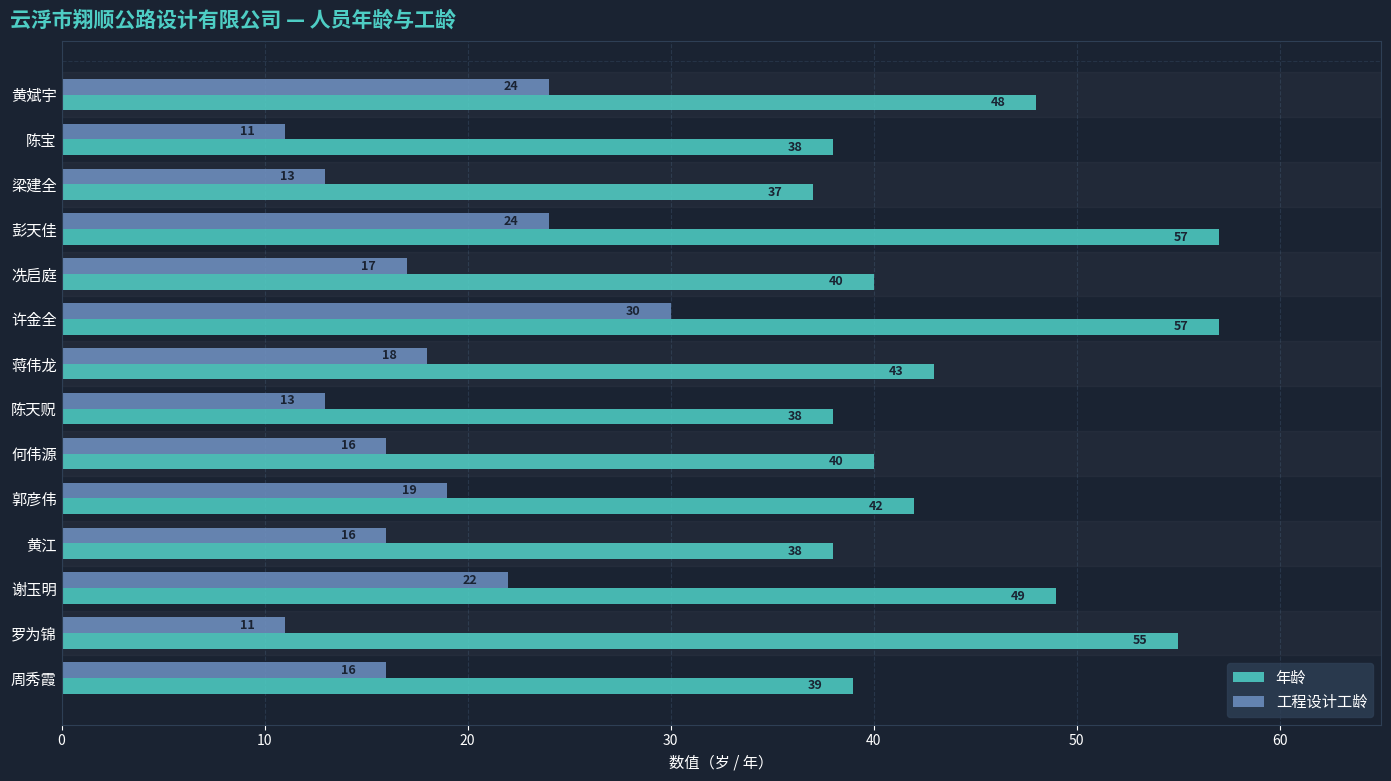

Which series has the largest total across all categories?

年龄